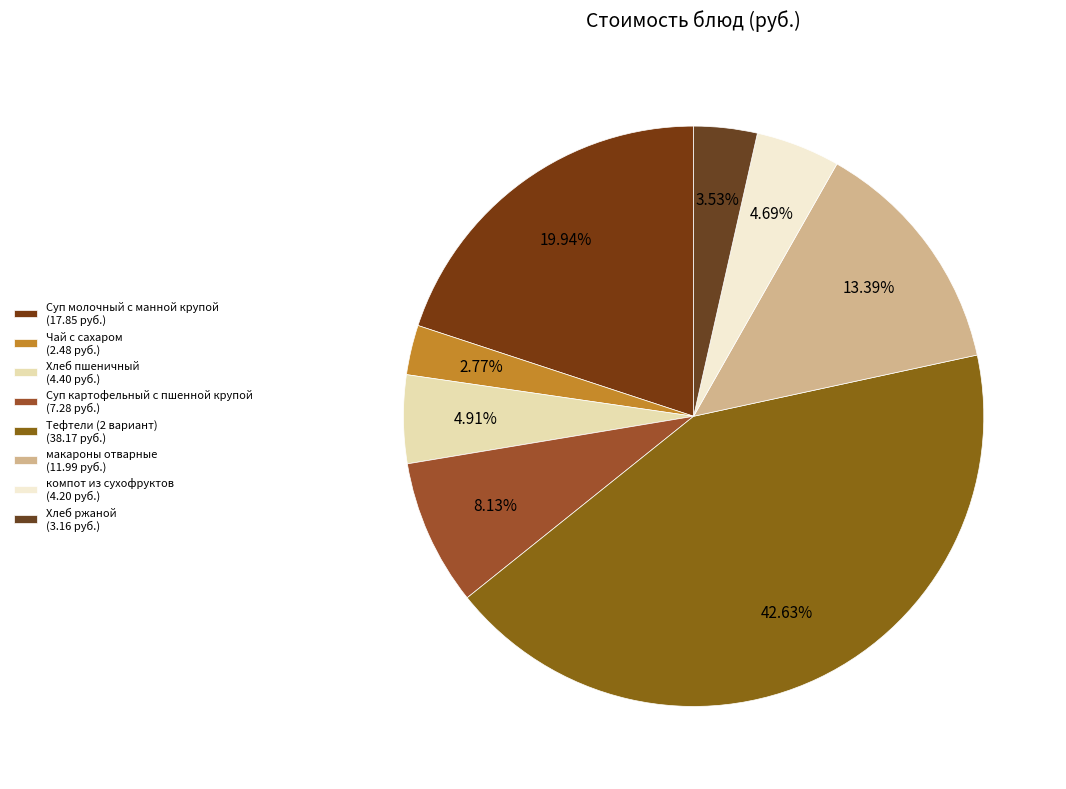

To the nearest percent, what is the combined percentage of Тефтели (2 вариант) and Хлеб ржаной?

46%